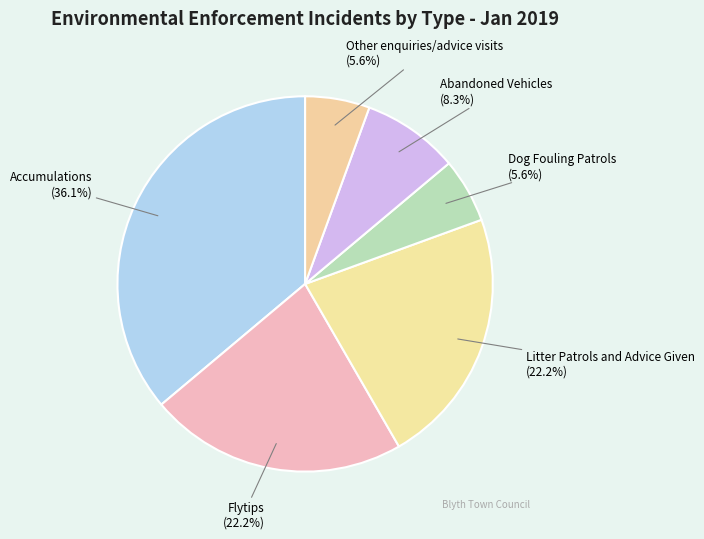

Is there any slice that represents more than half of the pie?

No